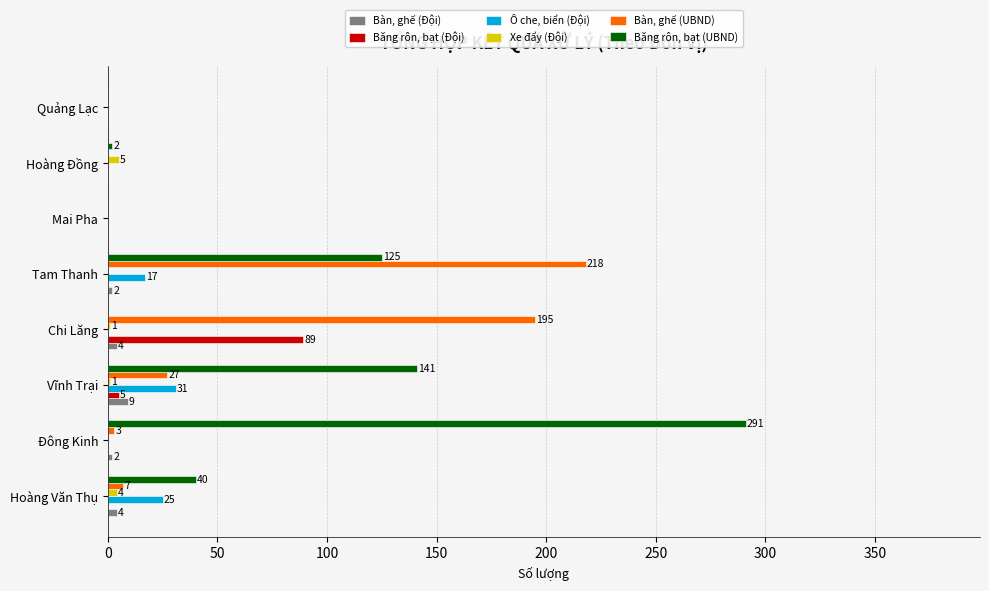

Count the Xe đẩy (Đội) values in the range 0 to 4.

7